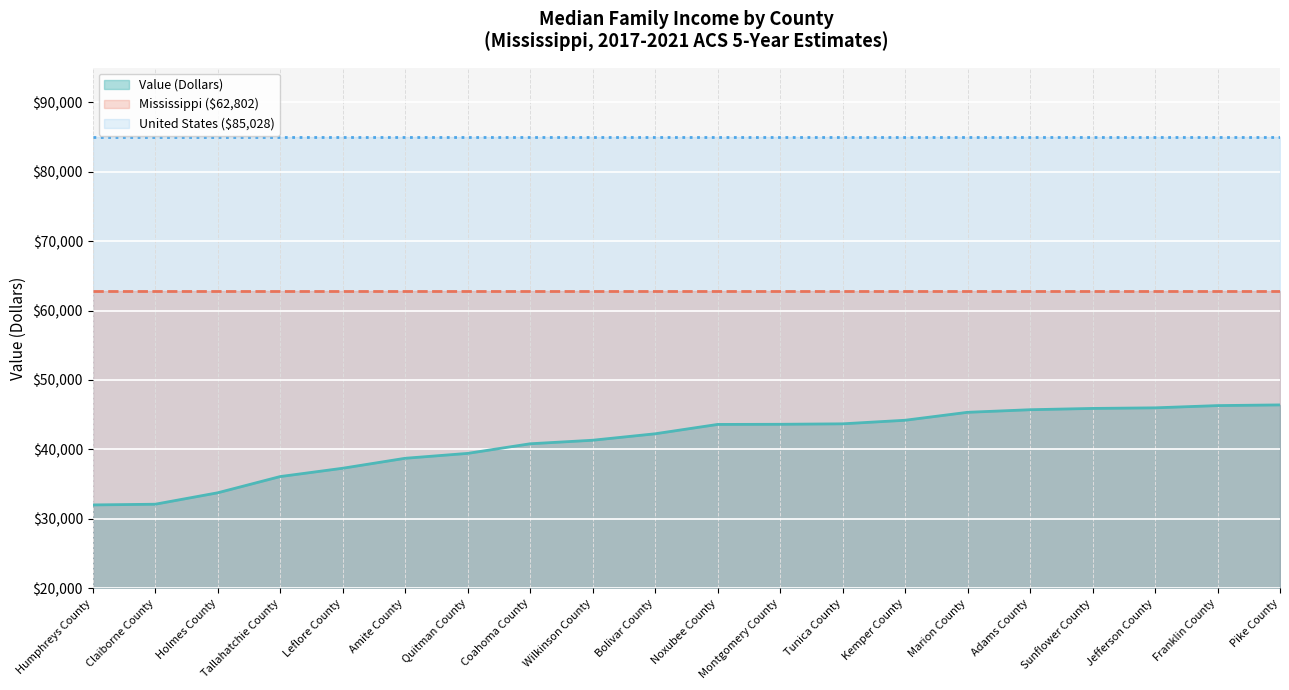

List the labels in order of value, smallest first.

Humphreys County, Claiborne County, Holmes County, Tallahatchie County, Leflore County, Amite County, Quitman County, Coahoma County, Wilkinson County, Bolivar County, Noxubee County, Montgomery County, Tunica County, Kemper County, Marion County, Adams County, Sunflower County, Jefferson County, Franklin County, Pike County